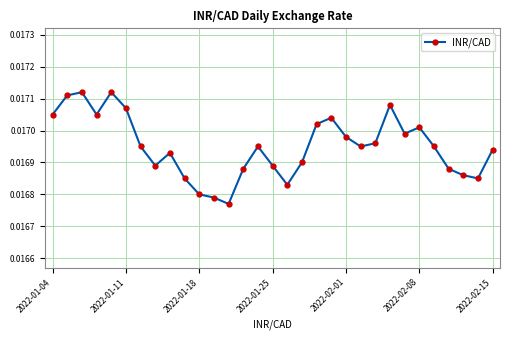

How many distinct data groups are displayed?

1